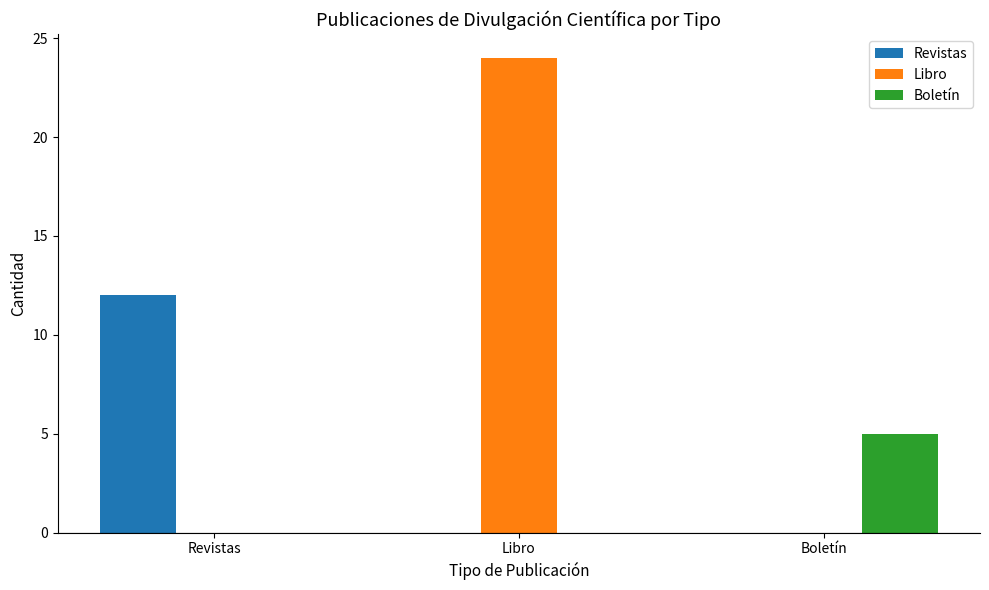

Reading left to right, transcribe all the data shown in this chart.

Revistas: 12	0	0
Libro: 0	24	0
Boletín: 0	0	5